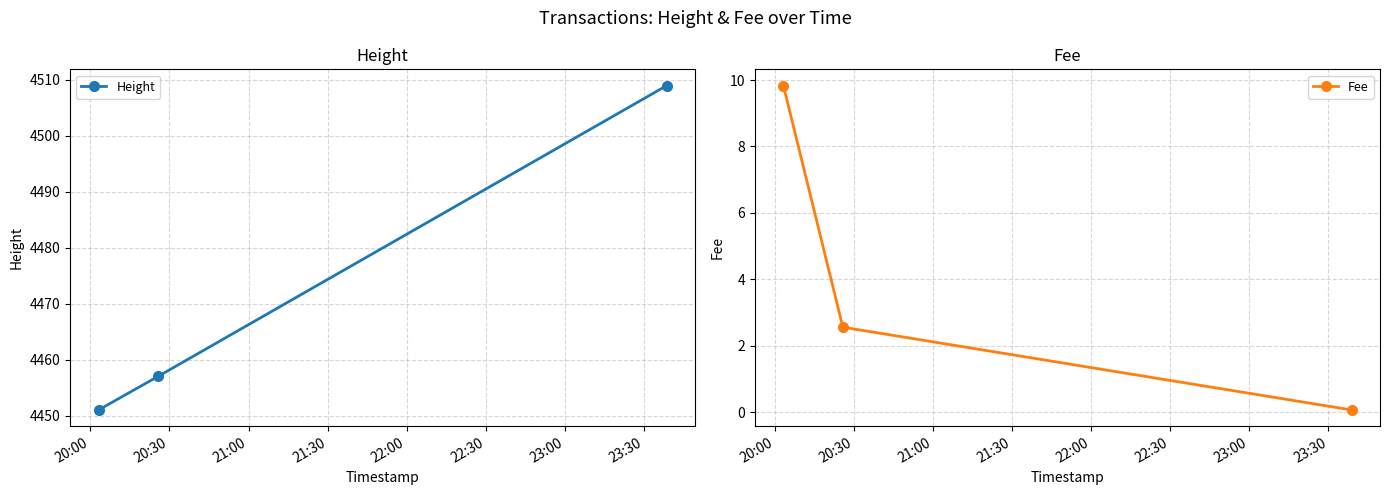

What is the maximum value for Height?

4509